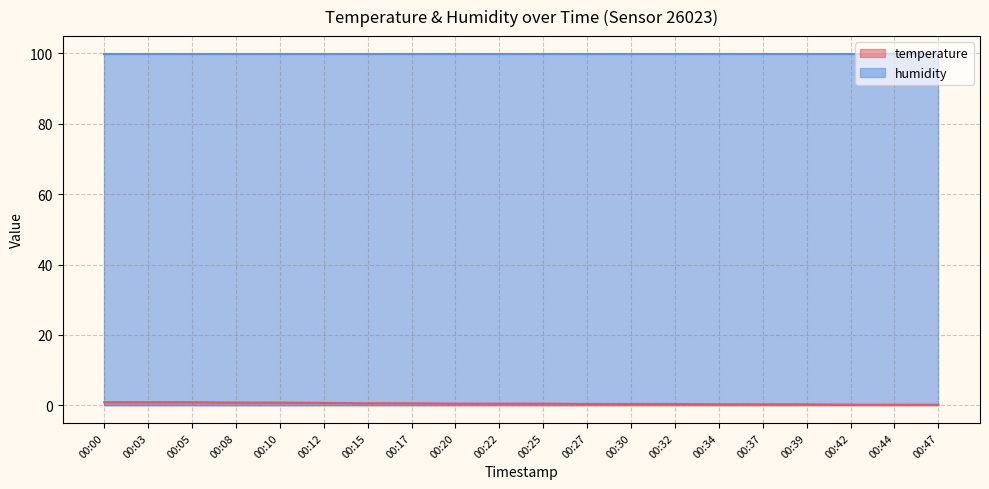

The value at 00:05 is 0.9. True or false?

True